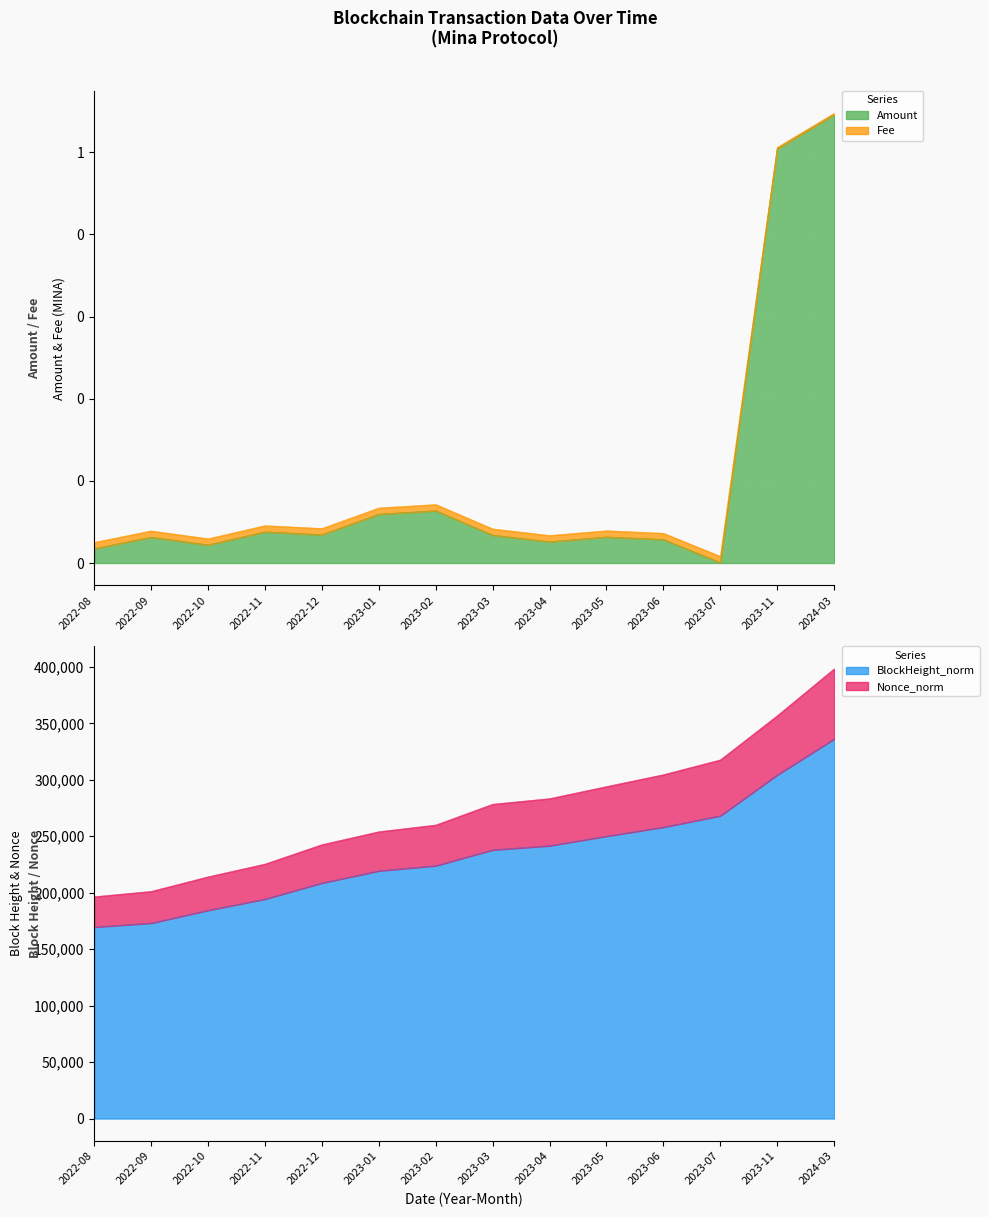

Reading right to left, what are all the values shown in this chart?

Amount: 2024-03=1.1	2023-11=1.0	2023-07=0.0	2023-06=0.1	2023-05=0.1	2023-04=0.1	2023-03=0.1	2023-02=0.1	2023-01=0.1	2022-12=0.1	2022-11=0.1	2022-10=0.0	2022-09=0.1	2022-08=0.0
Fee: 2024-03=1.1	2023-11=1.0	2023-07=0.0	2023-06=0.1	2023-05=0.1	2023-04=0.1	2023-03=0.1	2023-02=0.1	2023-01=0.1	2022-12=0.1	2022-11=0.1	2022-10=0.1	2022-09=0.1	2022-08=0.1
BlockHeight_norm: 2024-03=336277.0	2023-11=304411.0	2023-07=268228.0	2023-06=258157.0	2023-05=250146.0	2023-04=241691.0	2023-03=237980.0	2023-02=223988.0	2023-01=219432.0	2022-12=208705.0	2022-11=194466.0	2022-10=184481.0	2022-09=173169.0	2022-08=169592.0
Nonce_norm: 2024-03=398321.0	2023-11=356791.0	2023-07=317691.0	2023-06=304593.0	2023-05=294063.0	2023-04=283377.0	2023-03=278416.0	2023-02=259985.0	2023-01=254064.0	2022-12=242604.0	2022-11=225416.0	2022-10=214112.0	2022-09=201196.0	2022-08=196473.0